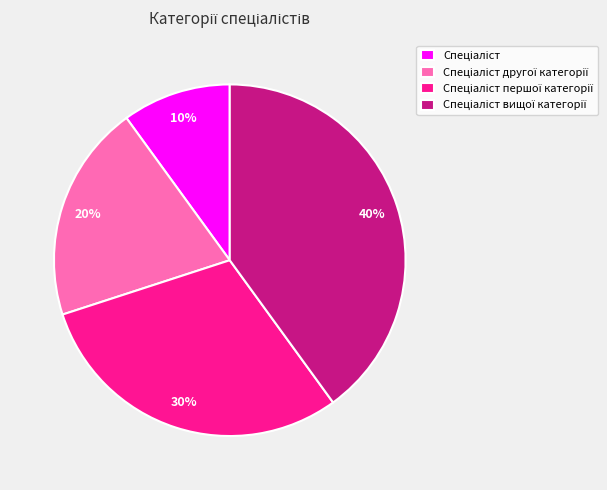

To the nearest percent, what is the average slice percentage?

25%